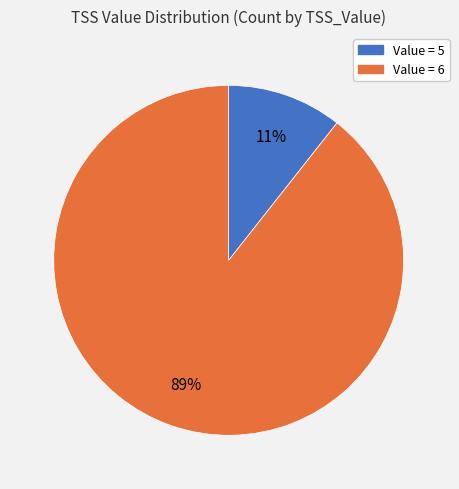

True or false: Value = 5 accounts for 11% of the total.

True